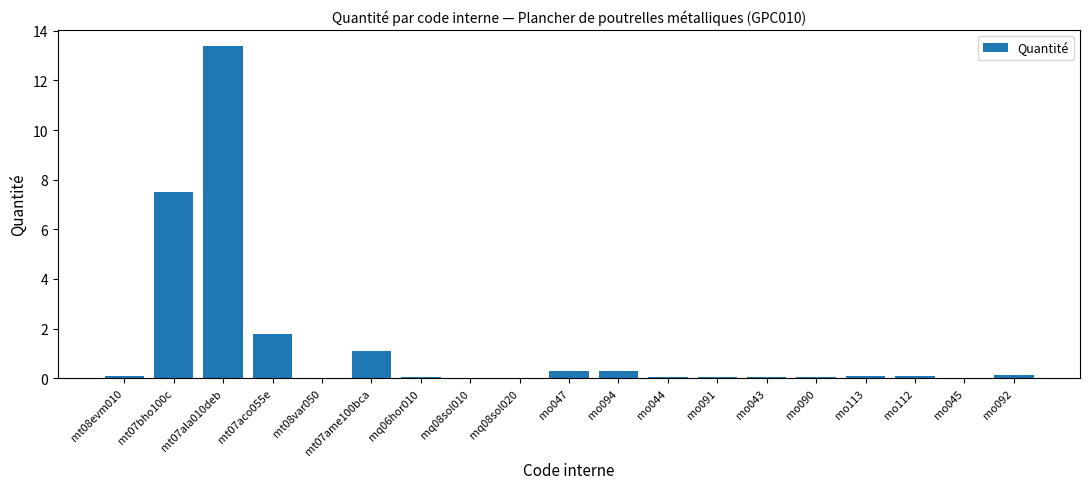

Which label corresponds to the largest value in the chart?

mt07ala010deb